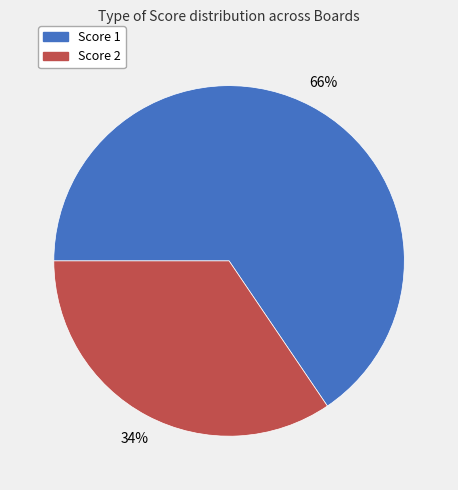

To the nearest percent, what is the combined percentage of Score 1 and Score 2?

100%